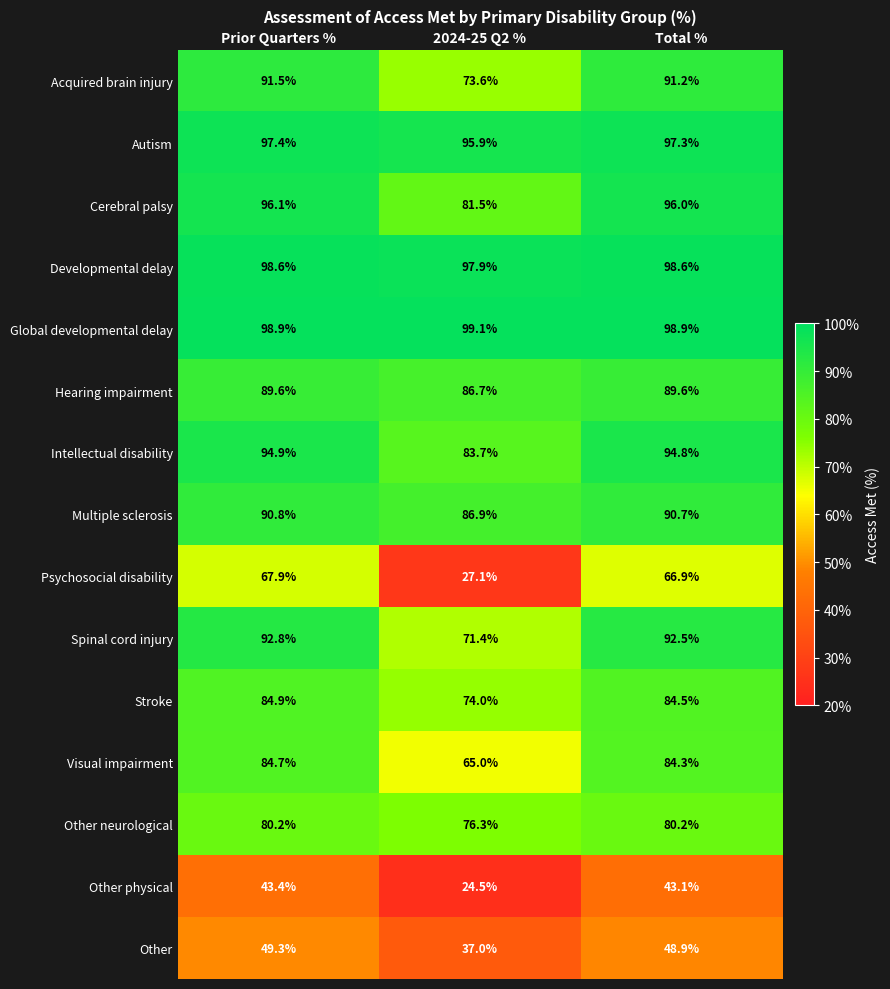

True or false: Multiple sclerosis has a value of 90.7 at Total %.

True